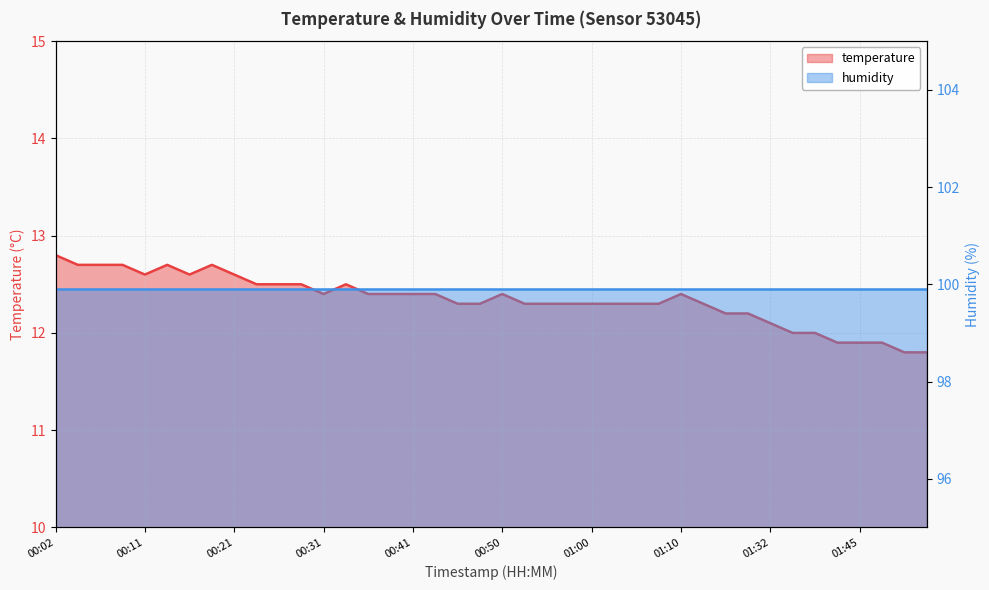

Which label corresponds to the largest value in the chart?

00:02